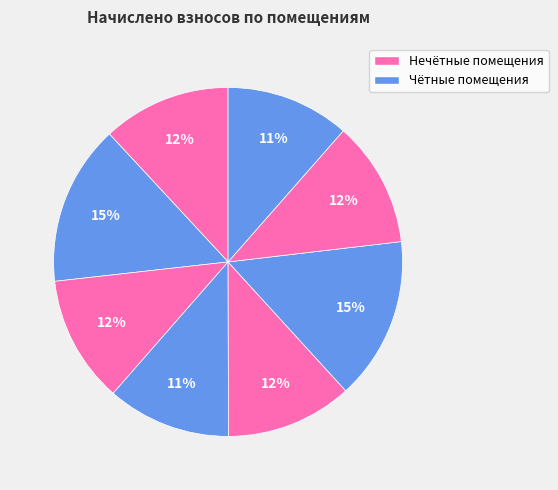

Count the number of slices in the pie.

8